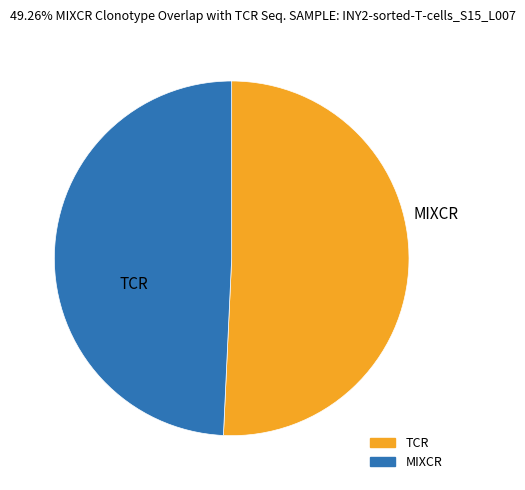

Is there a majority slice in this chart?

Yes